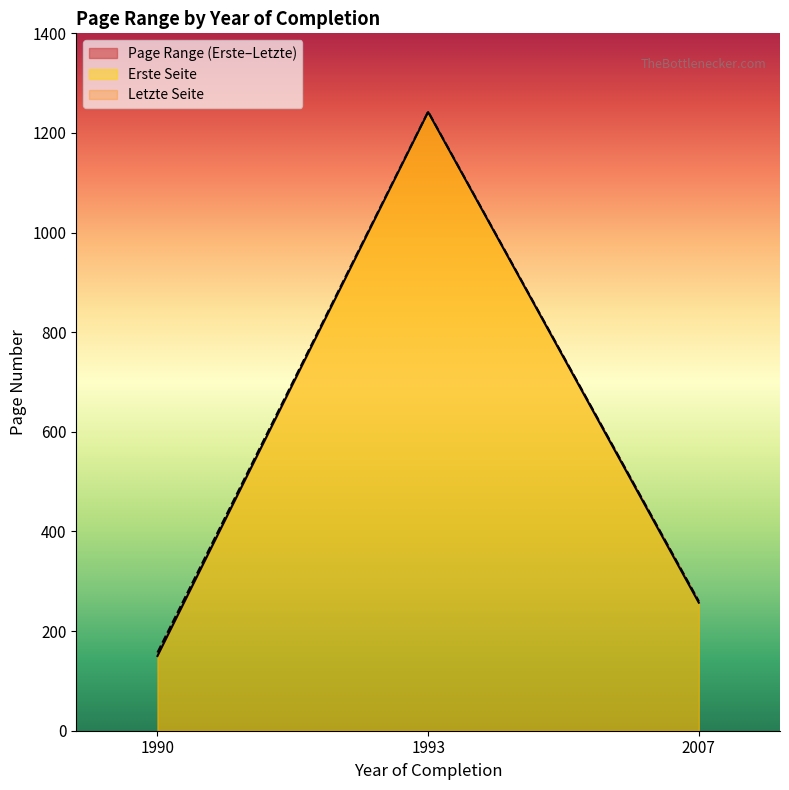

Read the Letzte Seite value at 1993.

1243